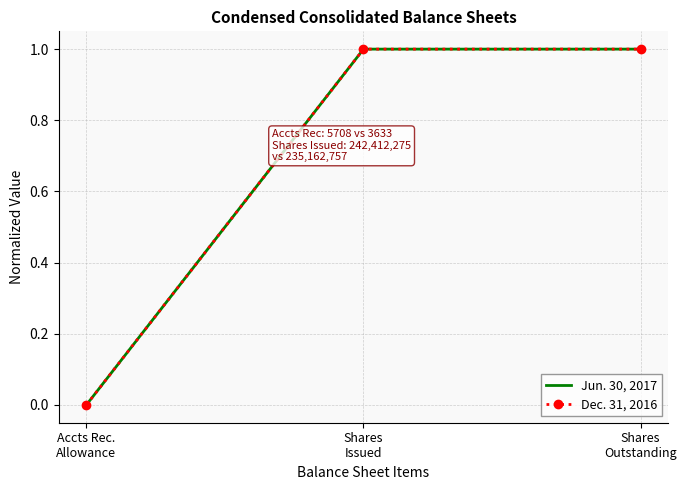

The value of Jun. 30, 2017 at Shares
Issued is 1. True or false?

True